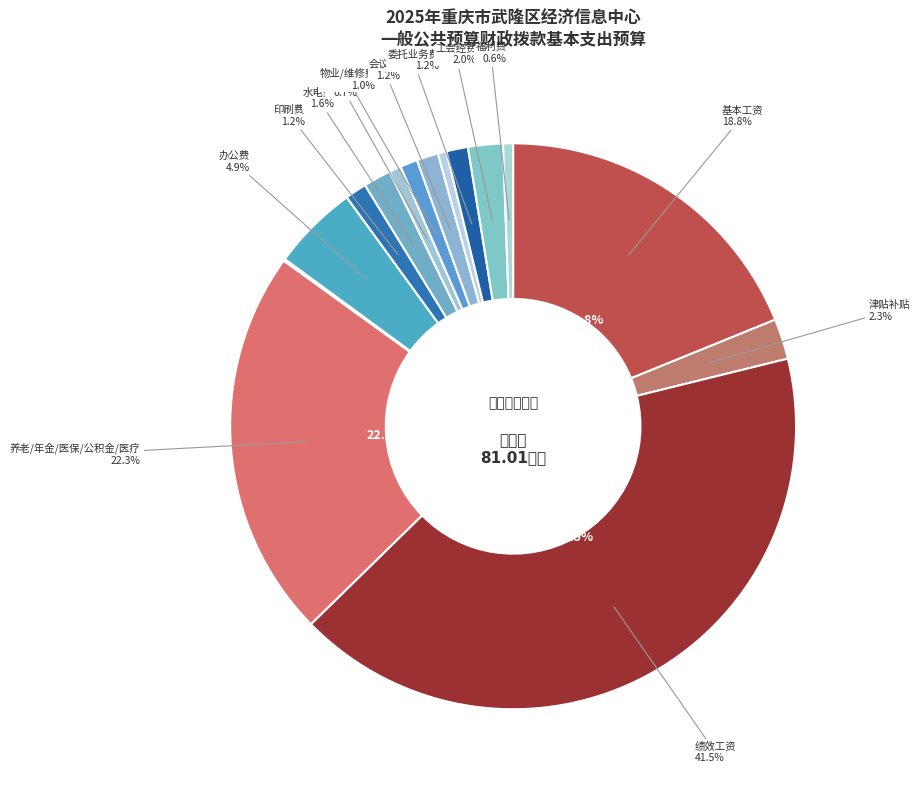

True or false: 物业管理费 accounts for 0% of the total.

True